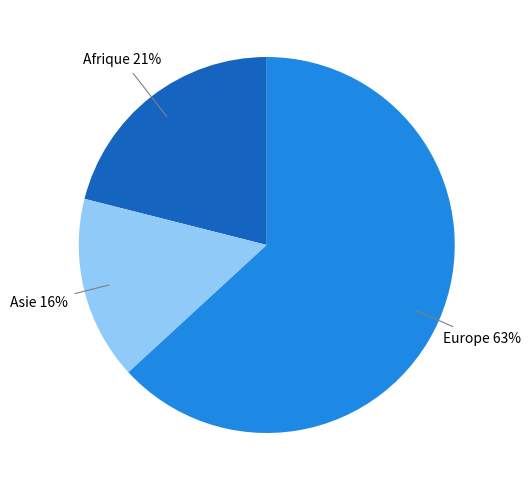

To the nearest percent, what is the combined percentage of Asie and Afrique?

37%